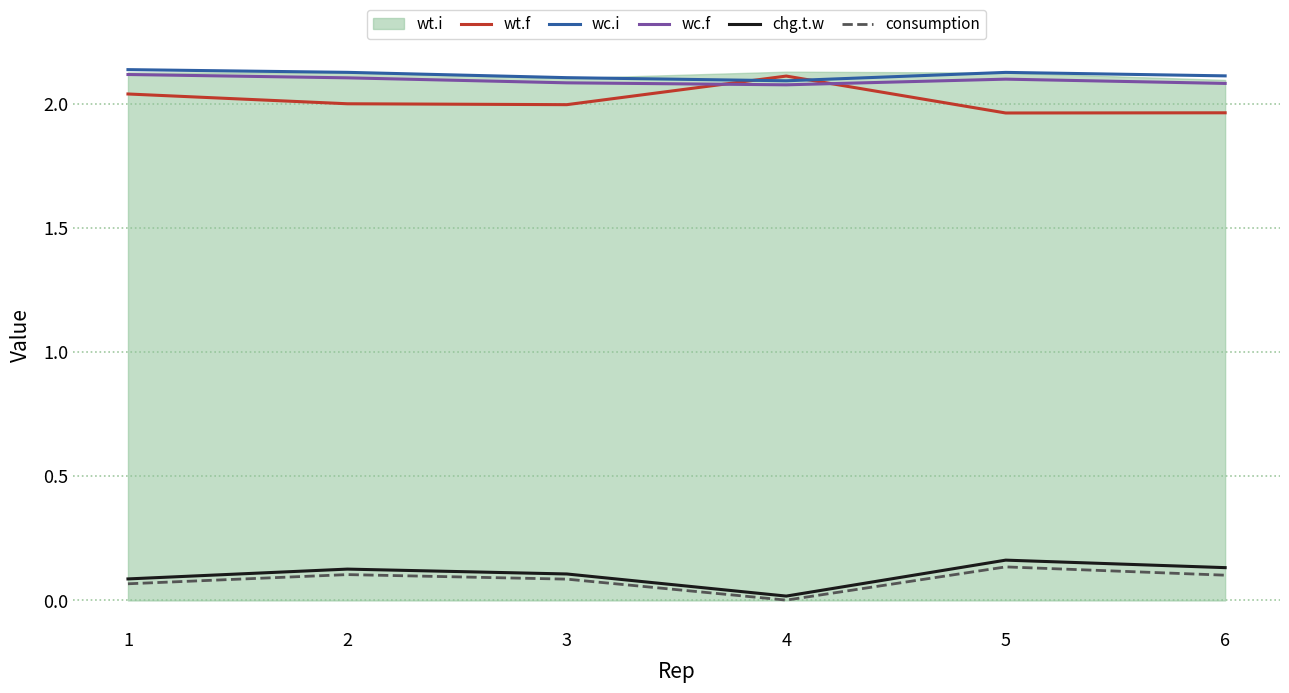

True or false: wt.f and chg.t.w intersect in this chart.

False